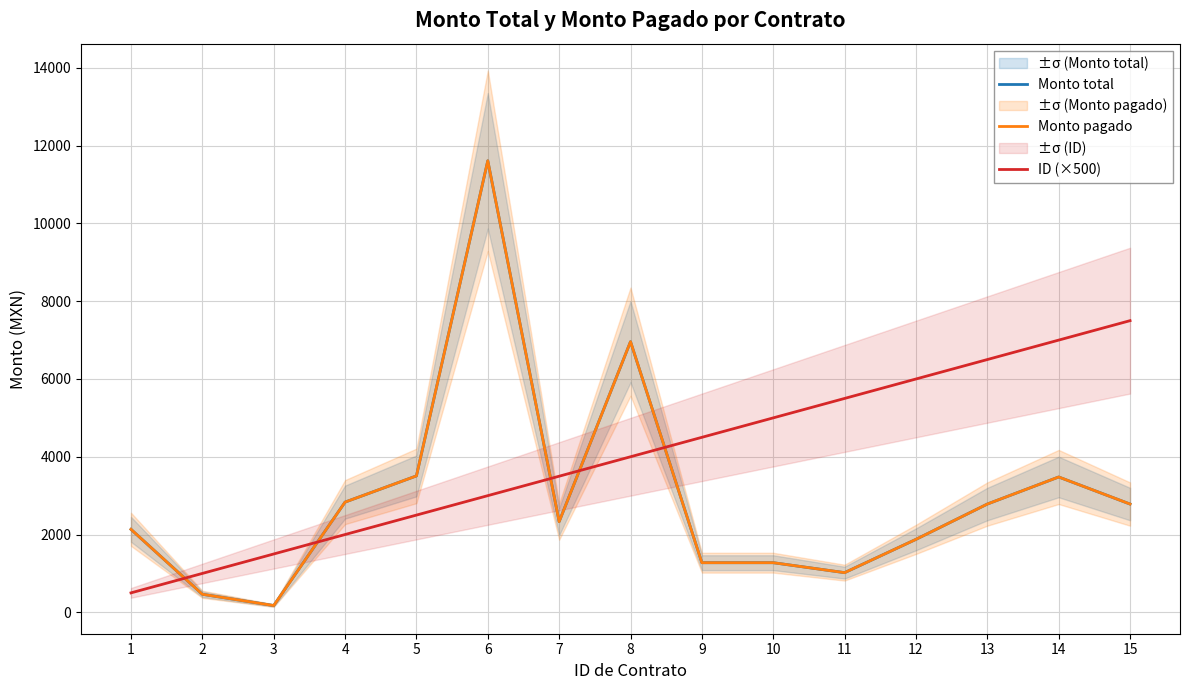

True or false: Monto pagado has a value of 3507.8 at 5.

True